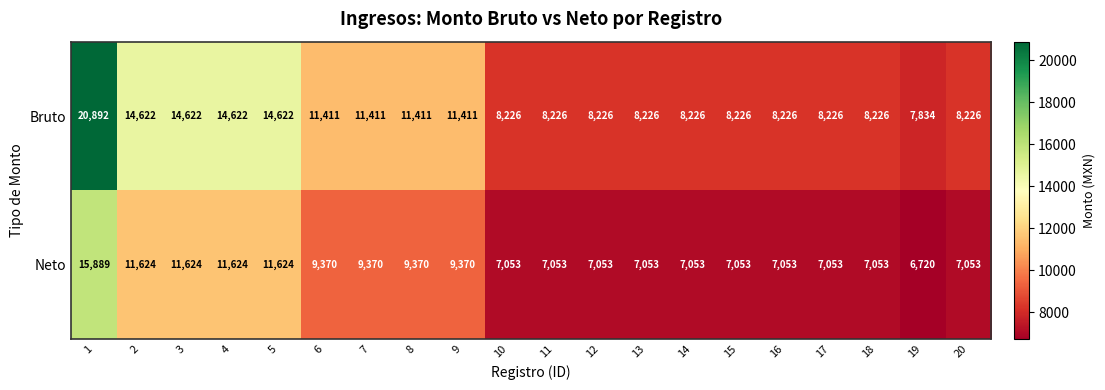

Count the number of categories in the chart.

20